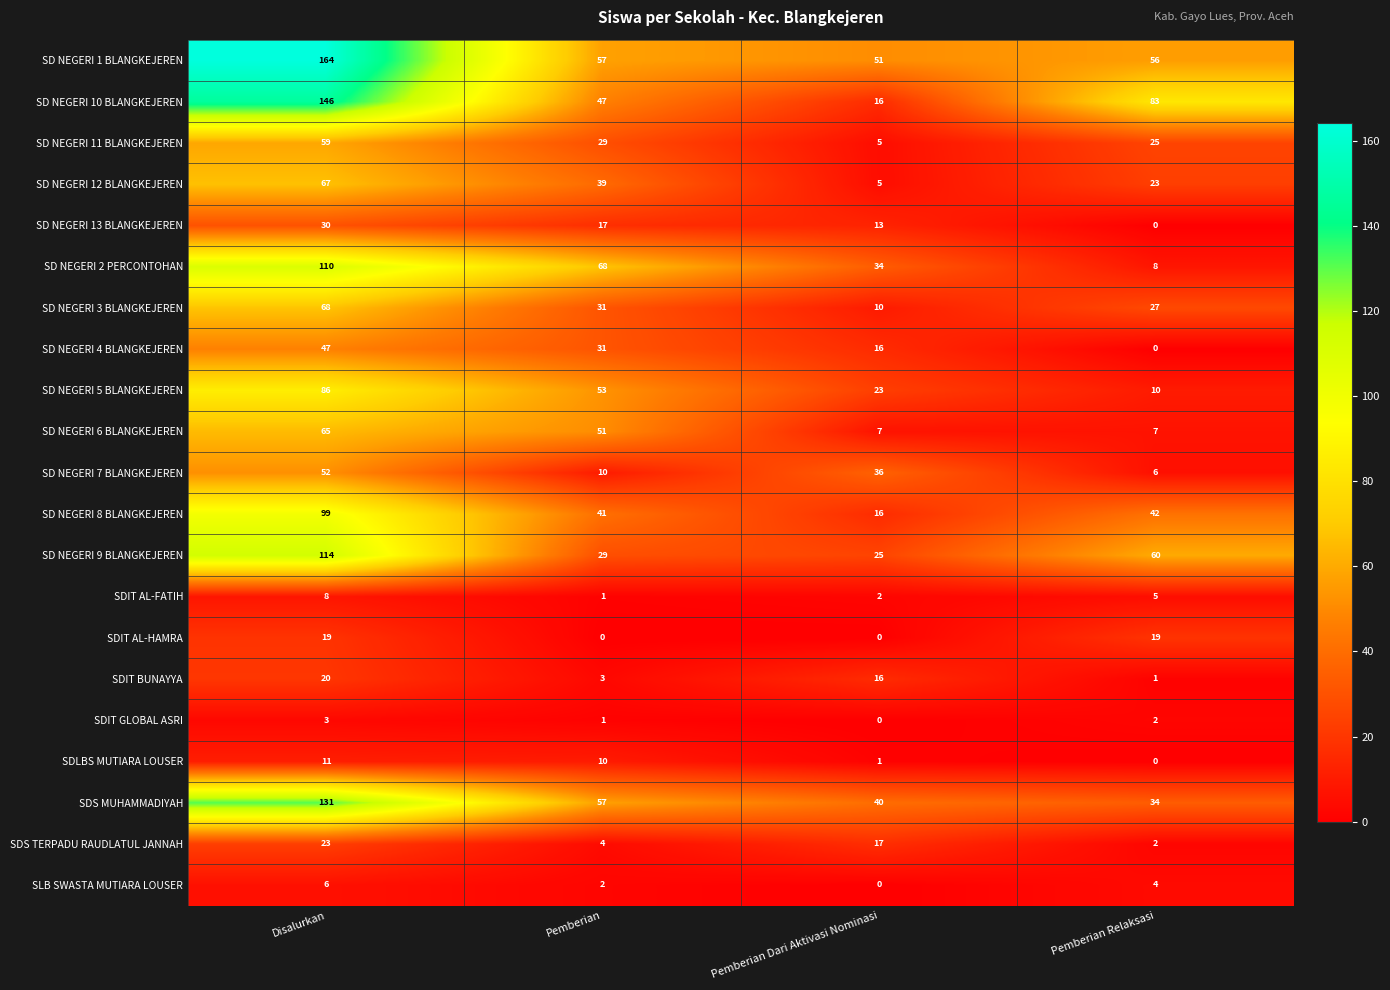

What is the average value of the SDS MUHAMMADIYAH series?

66